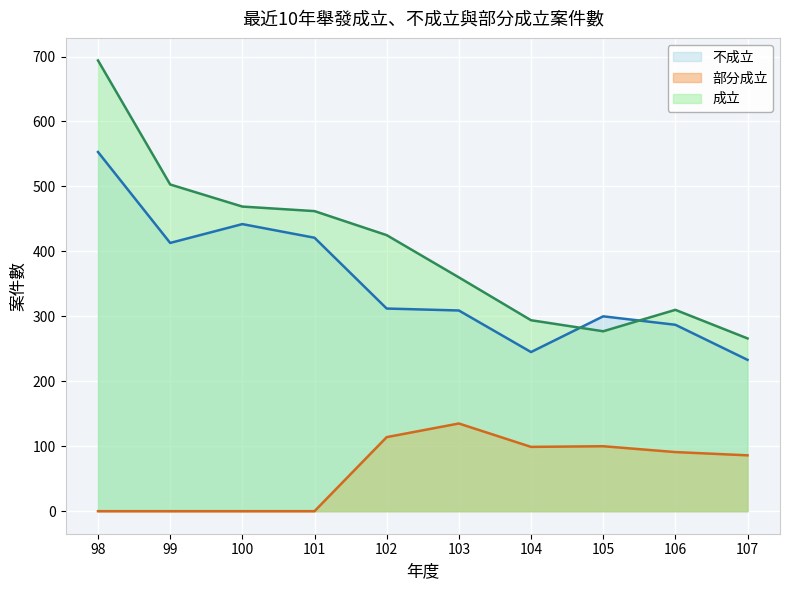

True or false: 不成立 and 成立 intersect in this chart.

True